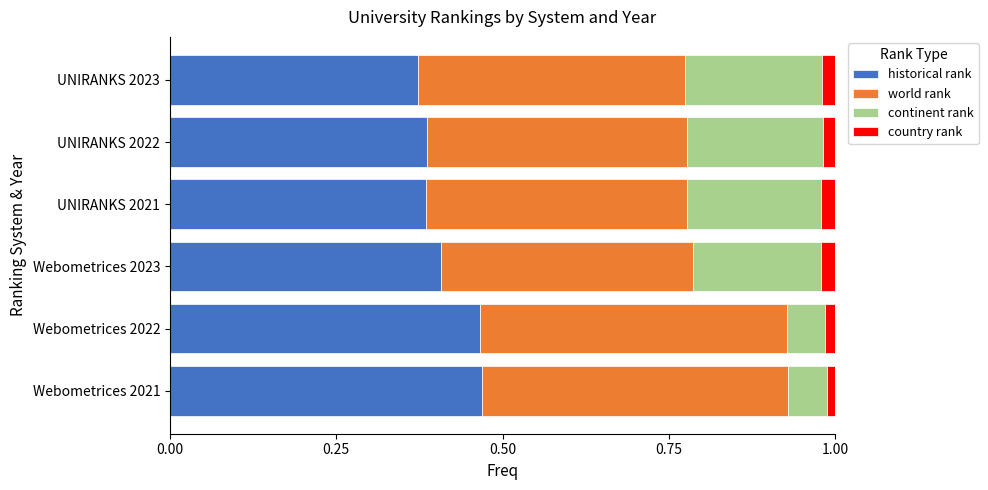

The historical rank series shows 0.4 at UNIRANKS 2022. True or false?

True